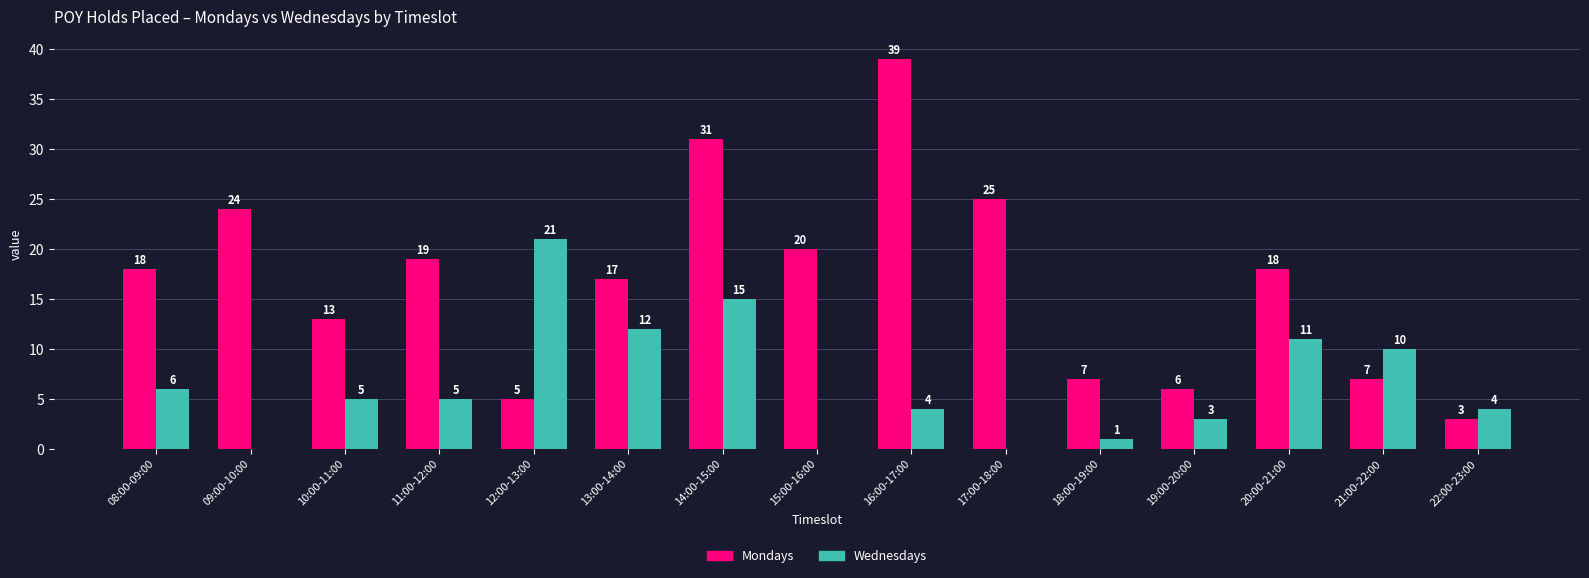

What is the spread (max minus min) of values at 14:00-15:00?

16